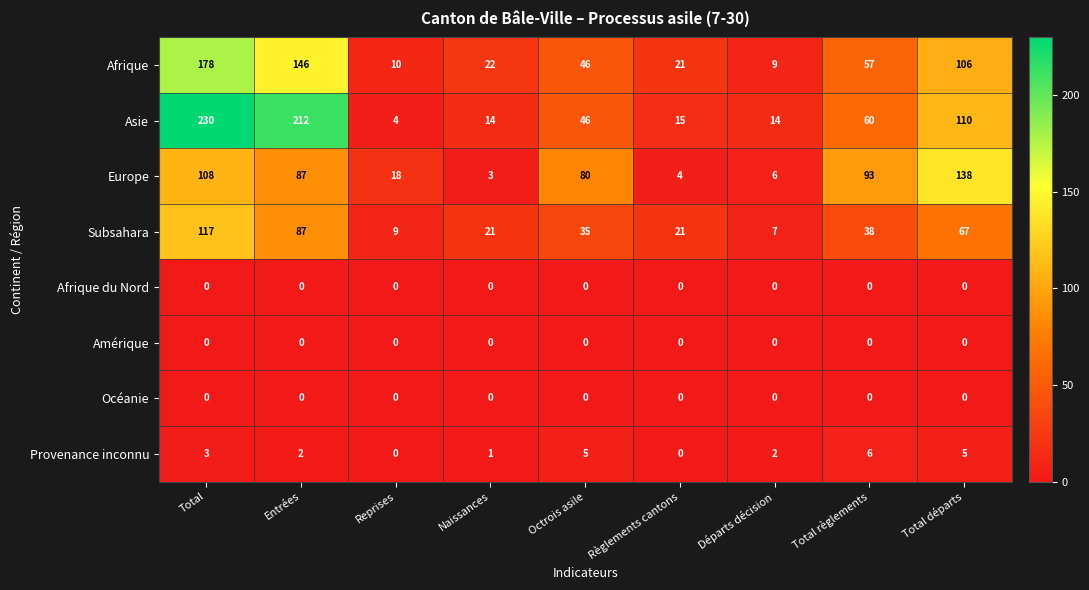

How many categories are shown in the chart?

9